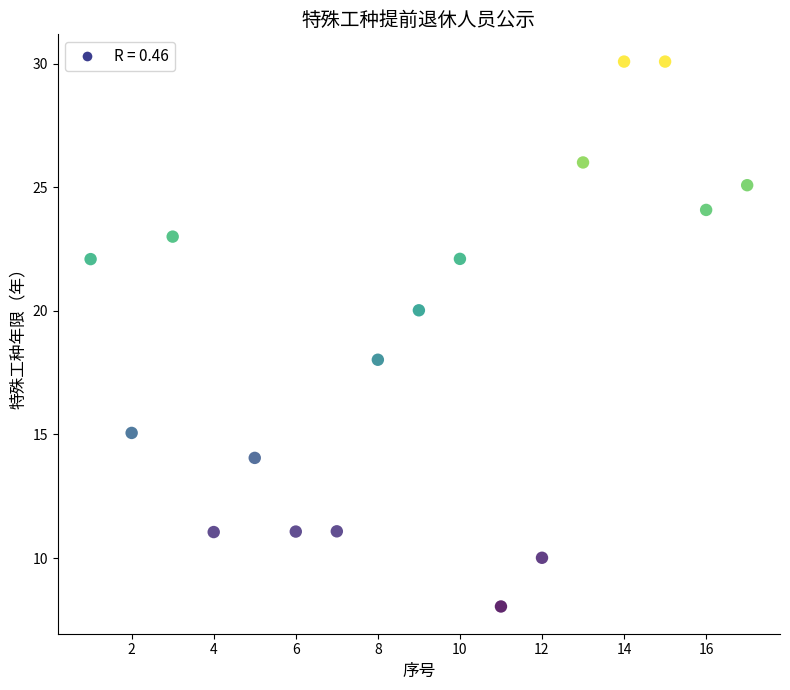

List the coordinates of all points as (X, Y) pairs, reading left to right.

(1.0, 22.1)  (2.0, 15.1)  (3.0, 23.0)  (4.0, 11.1)  (5.0, 14.1)  (6.0, 11.1)  (7.0, 11.1)  (8.0, 18.0)  (9.0, 20.0)  (10.0, 22.1)  (11.0, 8.0)  (12.0, 10.0)  (13.0, 26.0)  (14.0, 30.1)  (15.0, 30.1)  (16.0, 24.1)  (17.0, 25.1)